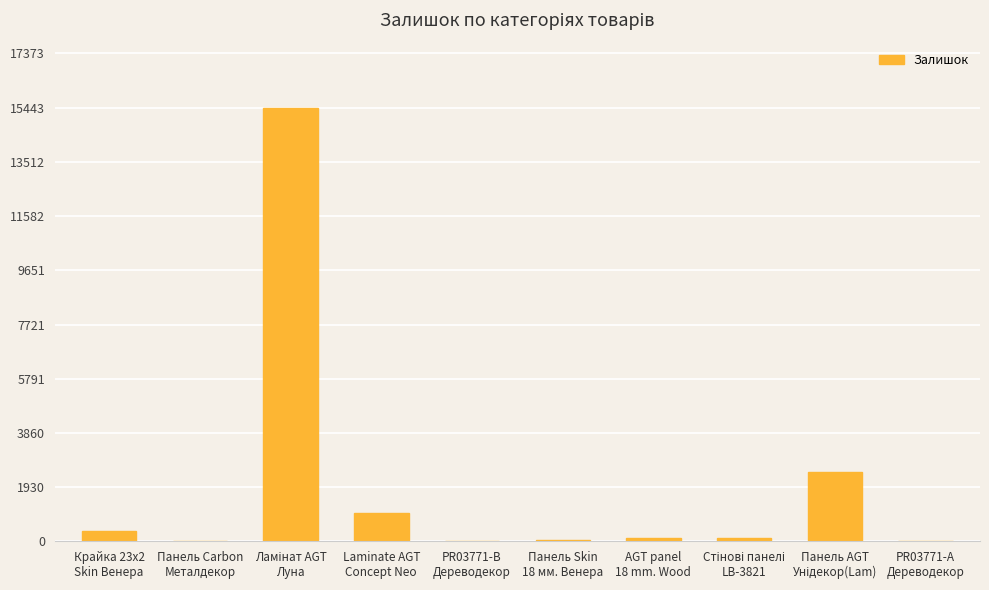

Does the chart contain stacked bars?

No